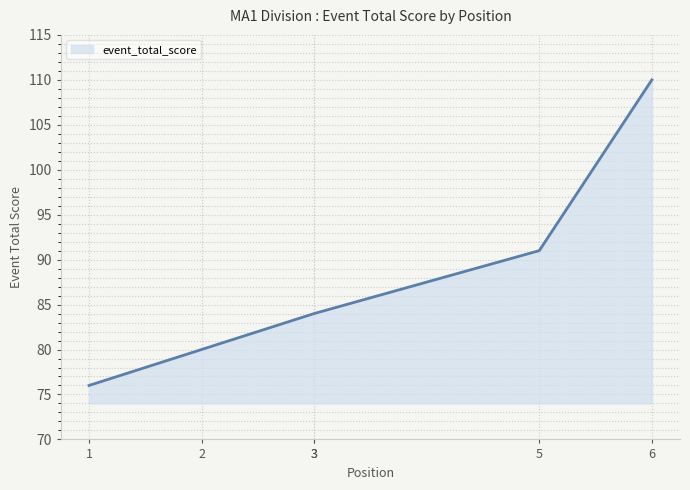

How many data points are less than 84?

2